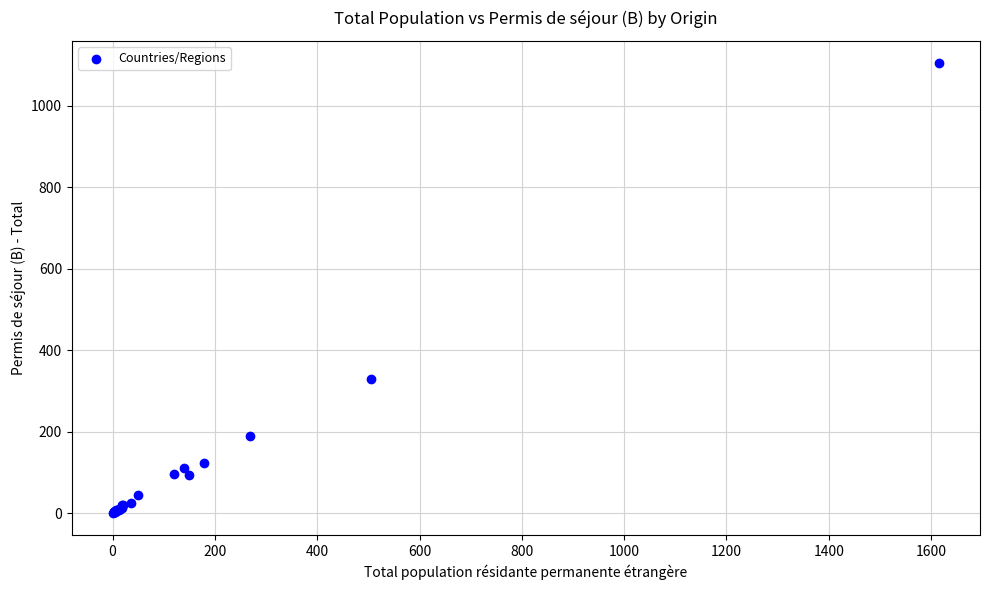

What Y value in the scatter plot is closest to 552?

328